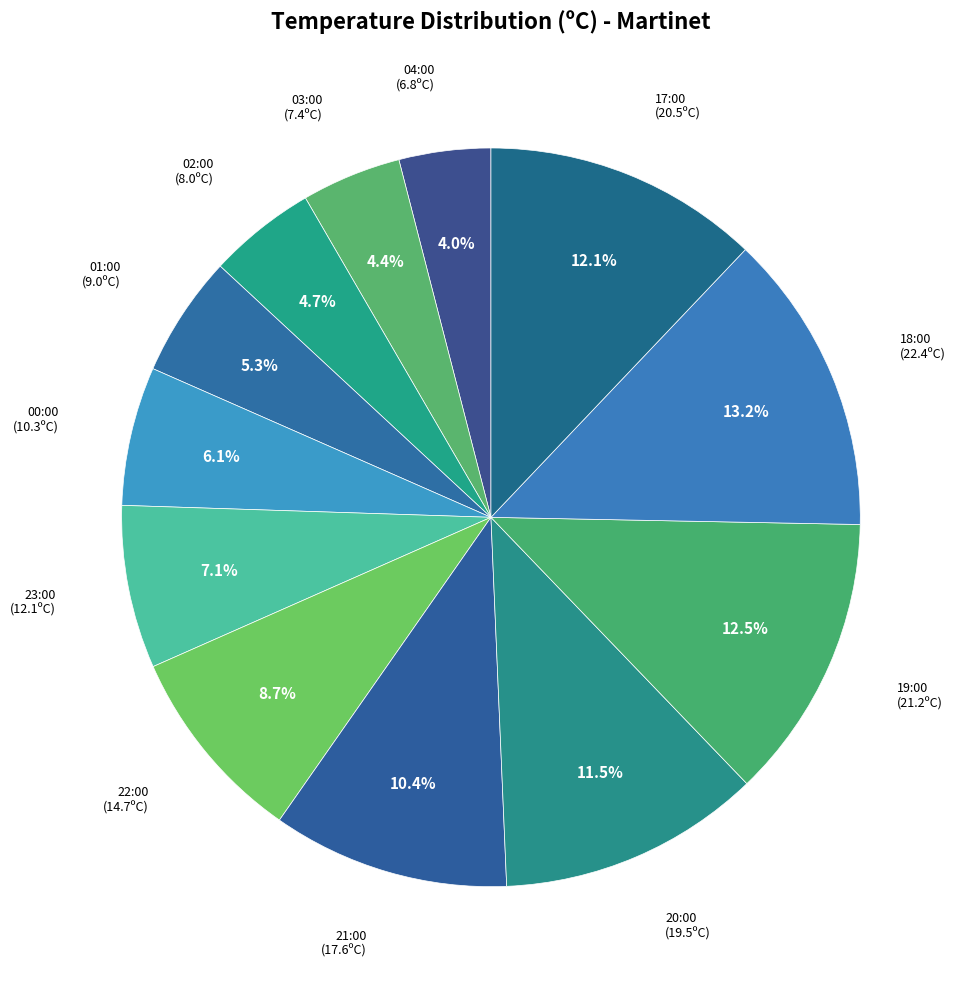

How many segments does this pie chart have?

12